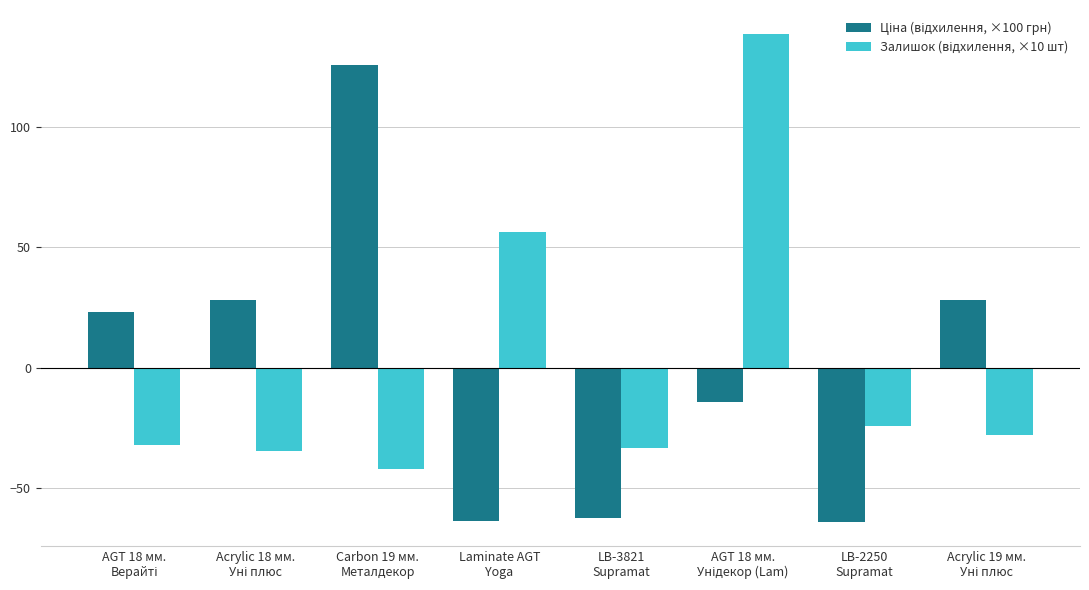

At Acrylic 19 мм.
Уні плюс, list the series in order from smallest to largest.

Залишок (відхилення, ×10 шт), Ціна (відхилення, ×100 грн)